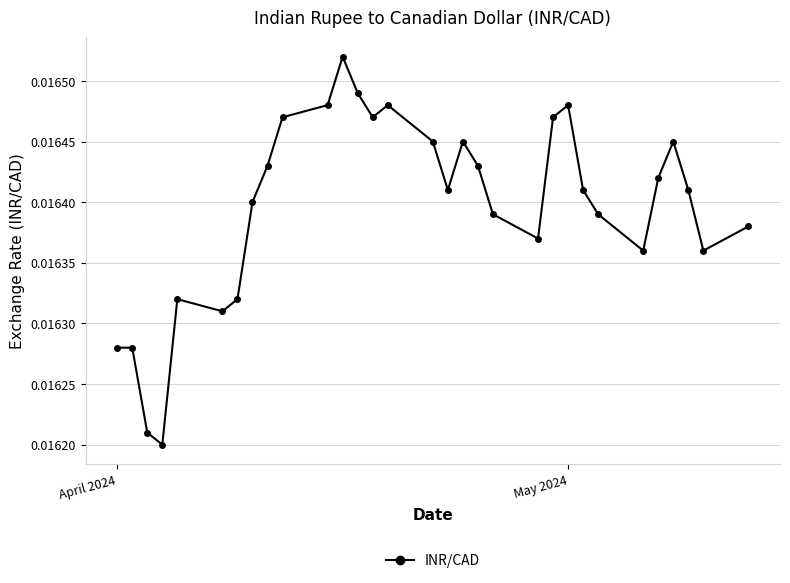

How many lines are shown in the chart?

1